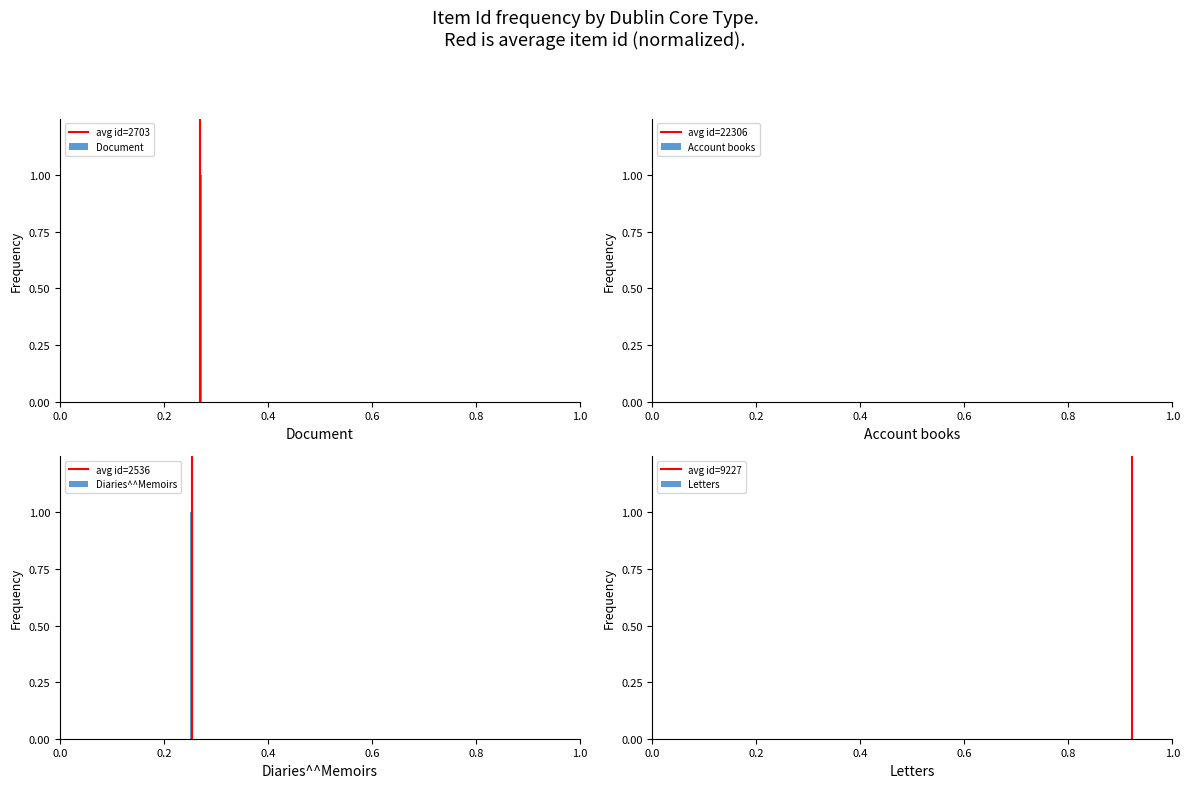

Reading left to right, list all the values displayed in this chart.

avg id=2703: 0	1
avg id=22306: 0	1
avg id=2536: 0	1
avg id=9227: 0	1